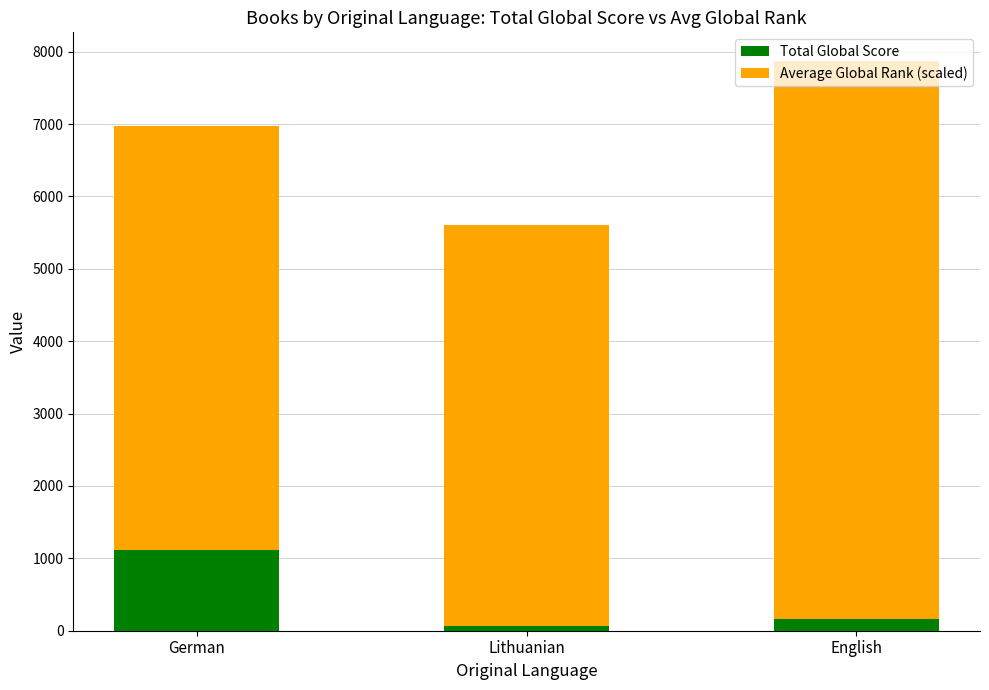

The value of Total Global Score at German is 1787. True or false?

False